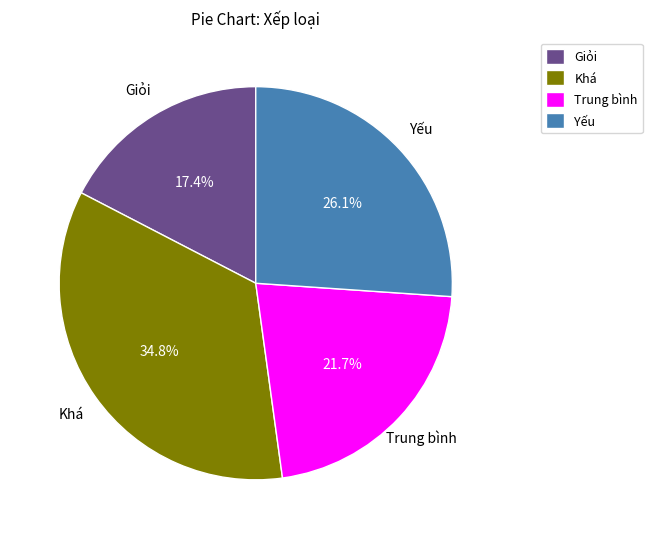

Does Yếu account for over 50% of the chart?

No